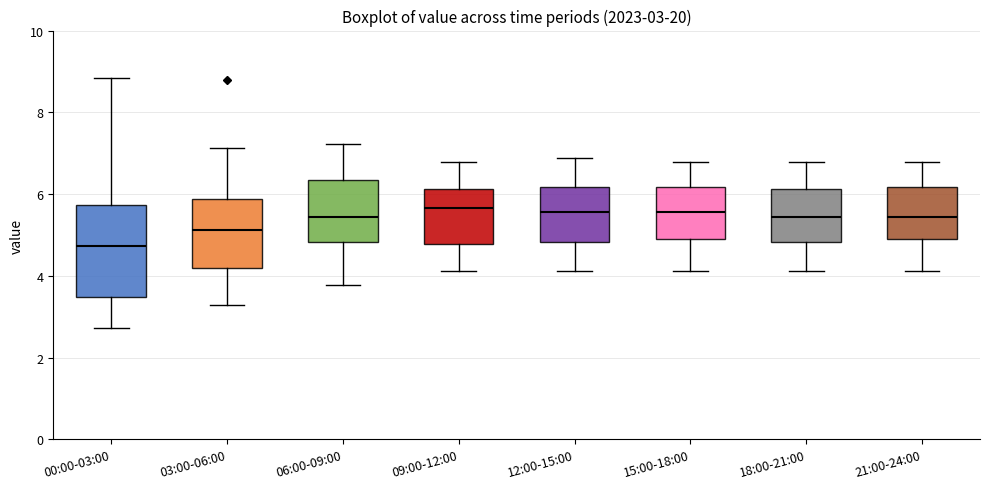

Which box is the tallest, from its lower edge to its upper edge?

00:00-03:00